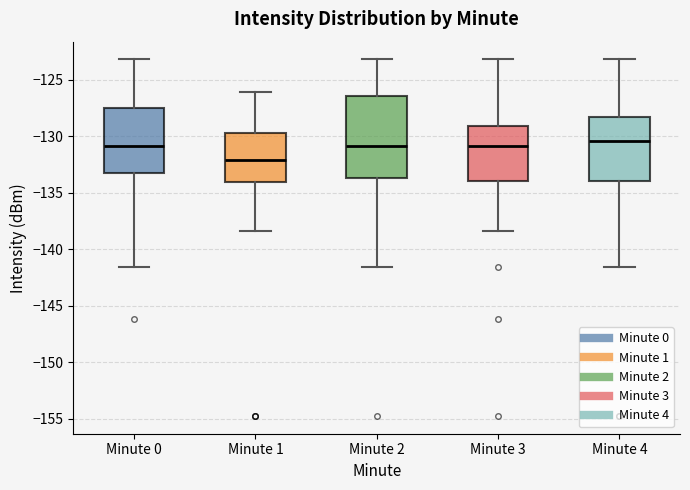

Reading left to right, transcribe this box plot: for each box, give where its median line is, the range the box spans, and where its two whiskers end, as read against the y-axis. The values are not printed on the chart, so give them approximately, as read against the axis.

Minute 0: median -131.0, box -133.0 to -127.5, whiskers -141.5 to -123.0
Minute 1: median -132.0, box -134.0 to -129.5, whiskers -138.5 to -126.0
Minute 2: median -131.0, box -133.5 to -126.5, whiskers -141.5 to -123.0
Minute 3: median -131.0, box -134.0 to -129.0, whiskers -138.5 to -123.0
Minute 4: median -130.5, box -134.0 to -128.5, whiskers -141.5 to -123.0